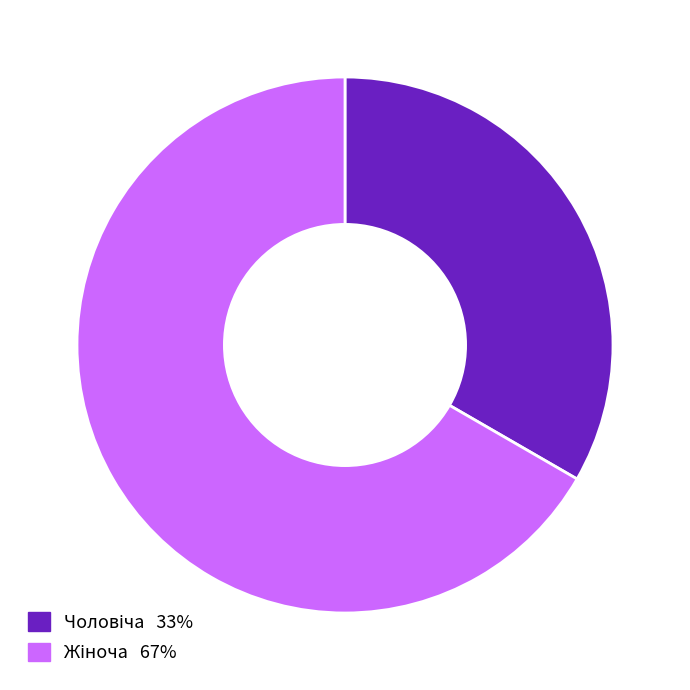

Is there any slice that represents more than half of the pie?

Yes